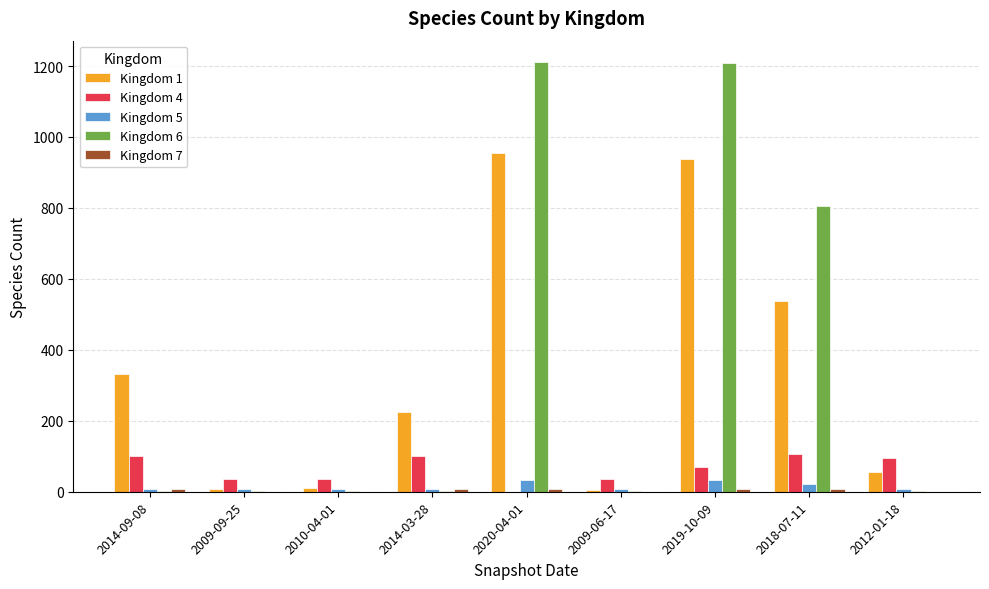

What is the maximum value shown in the chart?

1211